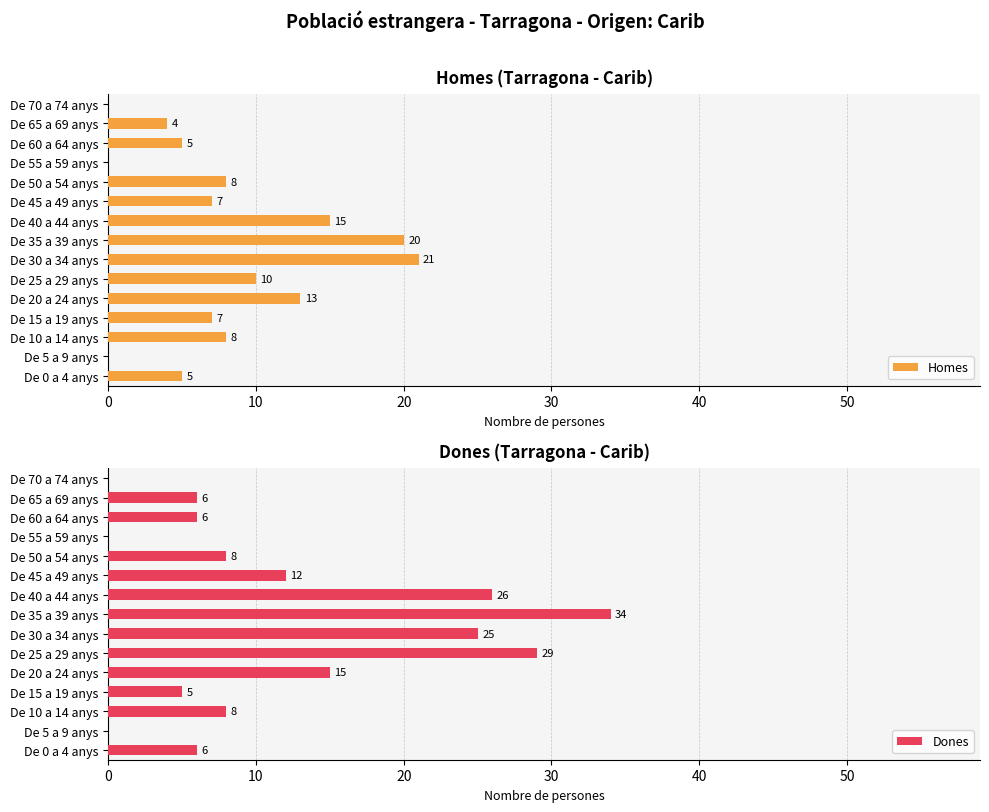

What is the sum of all Homes values?

123